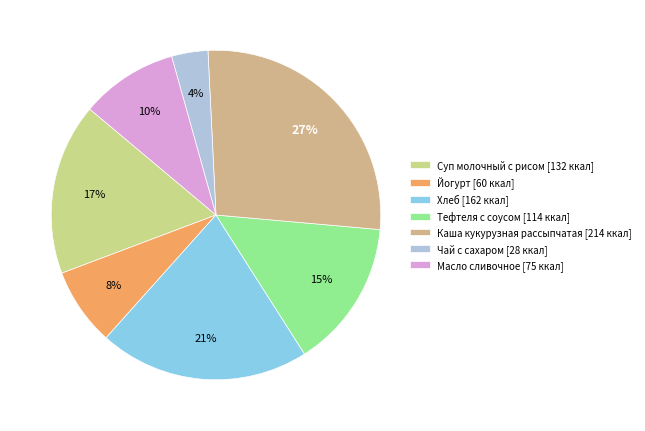

Rank the categories by value from lowest to highest.

Чай с сахаром, Йогурт, Масло сливочное, Тефтеля с соусом, Суп молочный с рисом, Хлеб, Каша кукурузная рассыпчатая